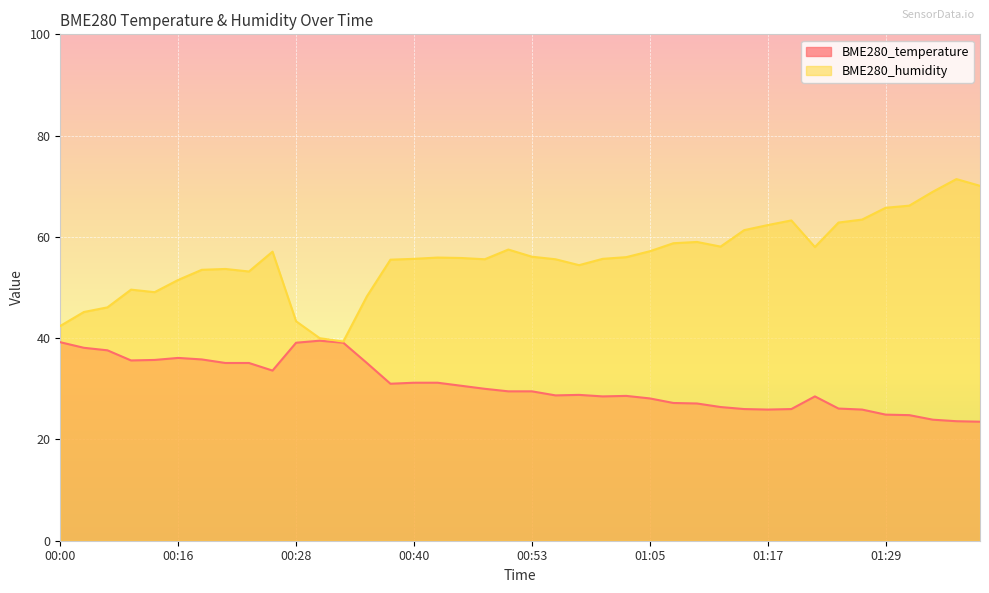

How many interior local peaks does the BME280_temperature series have?

5